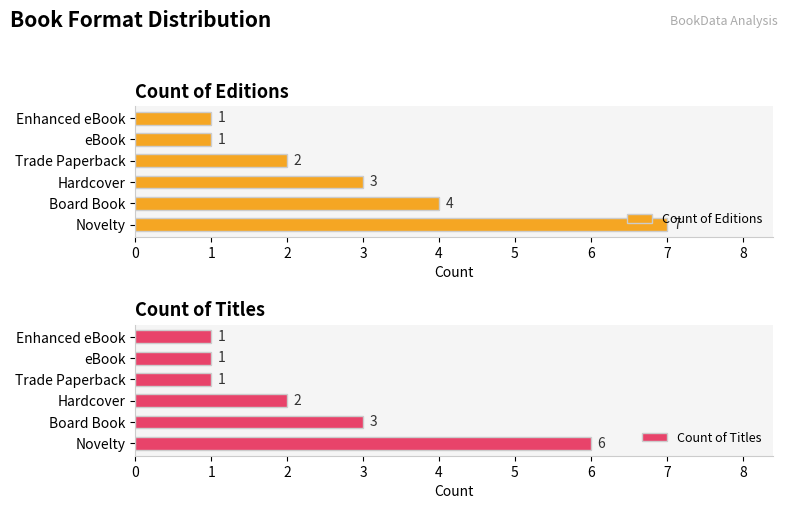

Is it true that Count of Titles equals 3 at Novelty?

False